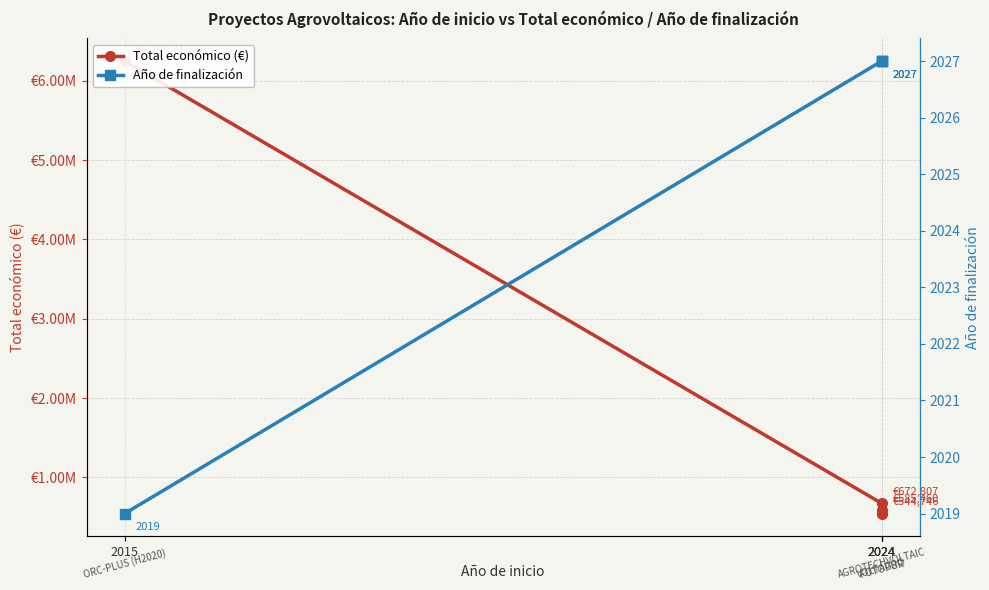

How many values in the Total económico (€) series exceed 672807?

1